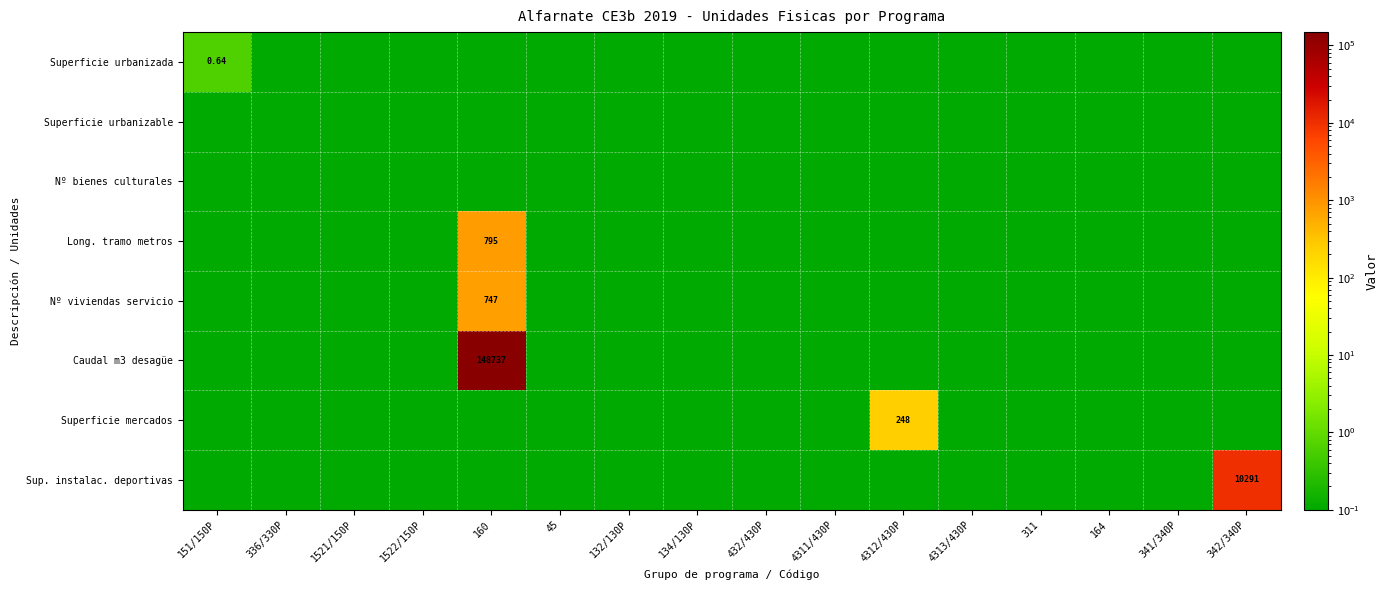

Is the value of Long. tramo metros at 4311/430P greater than the value of Sup. instalac. deportivas at 1522/150P?

No